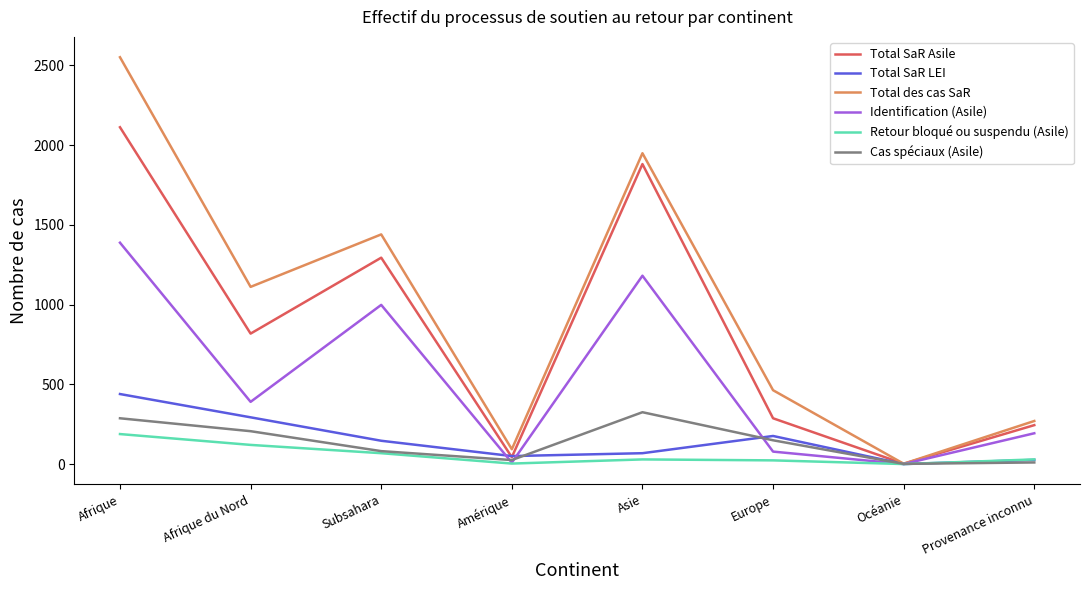

In Total des cas SaR, how many points are higher than both neighbors (excluding endpoints)?

2